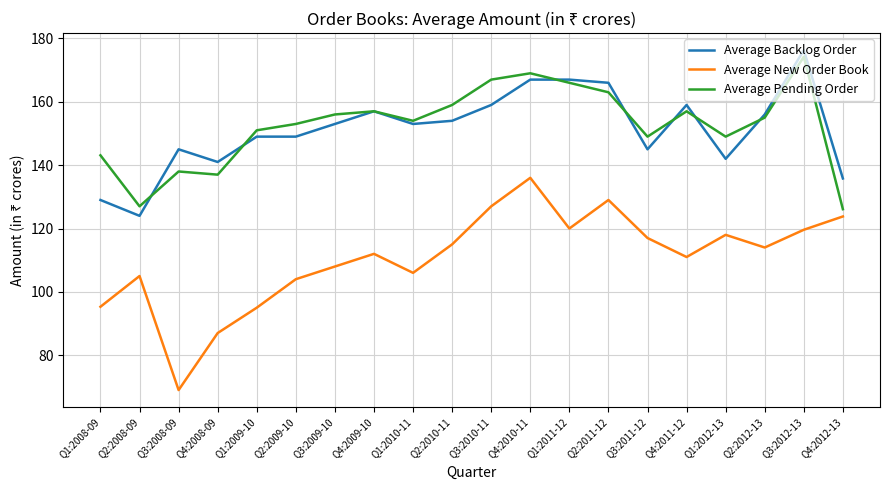

Is it true that Average New Order Book equals 63.7 at Q3:2009-10?

False